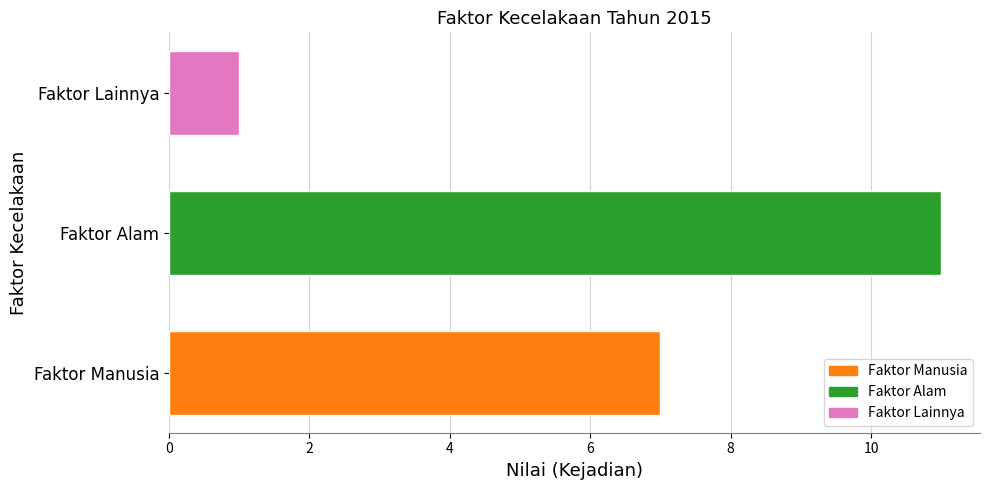

How many categories are shown in the chart?

3